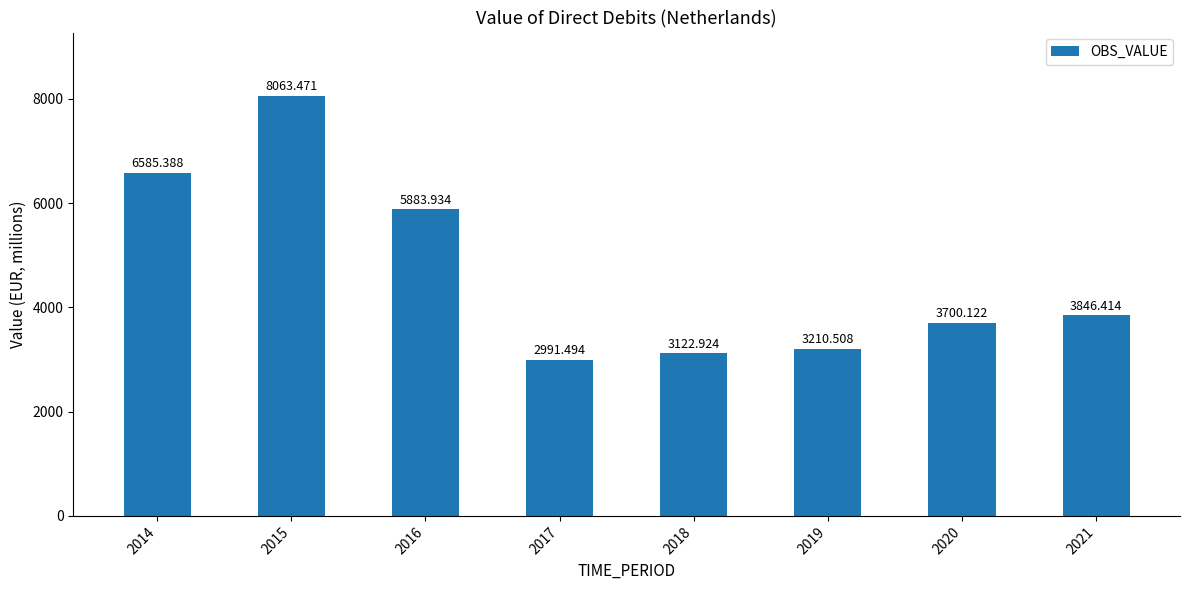

List the labels in order of value, smallest first.

2017, 2018, 2019, 2020, 2021, 2016, 2014, 2015